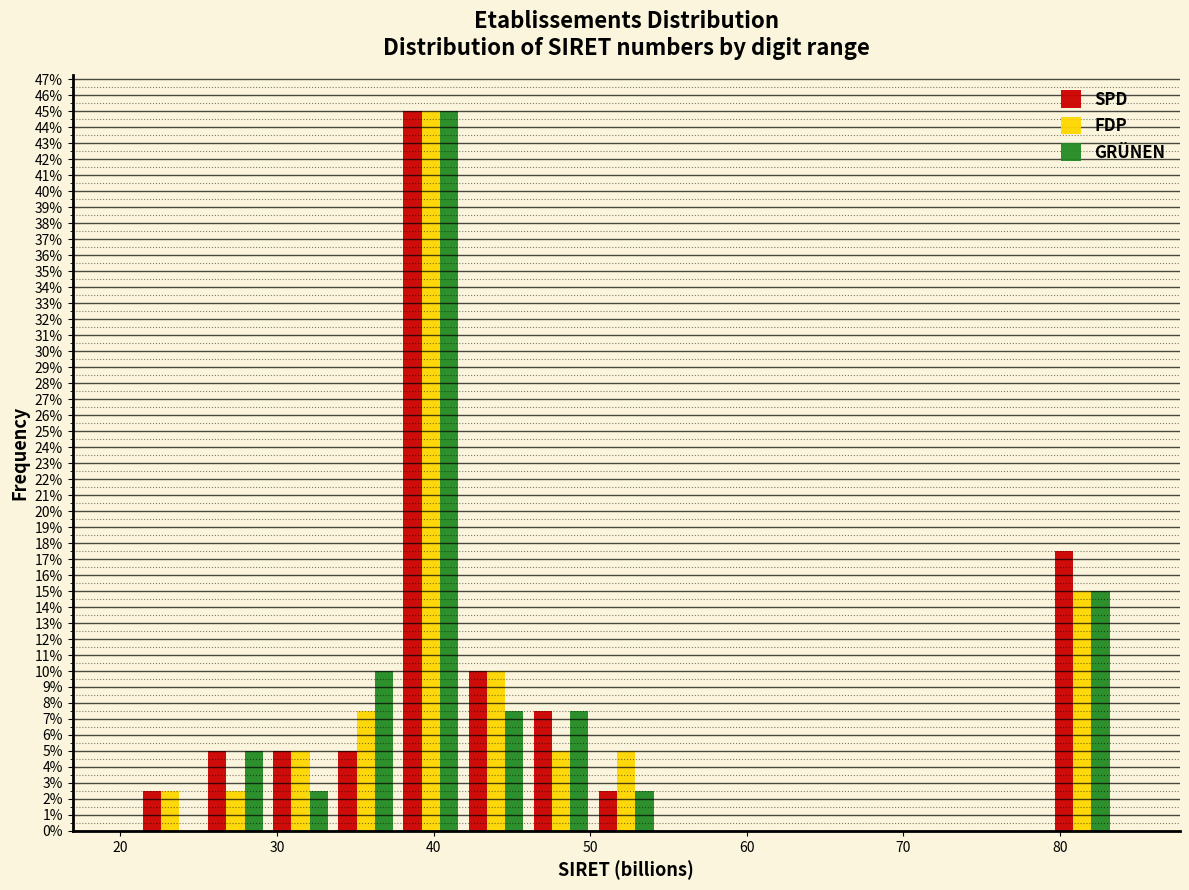

Reading left to right, list every range on the x-axis with the height of the bar of each series over it. Neither the bar edges nor the heights are printed on the chart, so give them approximately, as read against the axes.

21 to 25: SPD=2.5	FDP=2.5	GRÜNEN=0
25 to 29: SPD=5.0	FDP=2.5	GRÜNEN=5.0
29 to 34: SPD=5.0	FDP=5.0	GRÜNEN=2.5
34 to 38: SPD=5.0	FDP=7.5	GRÜNEN=10.0
38 to 42: SPD=45.0	FDP=45.0	GRÜNEN=45.0
42 to 46: SPD=10.0	FDP=10.0	GRÜNEN=7.5
46 to 50: SPD=7.5	FDP=5.0	GRÜNEN=7.5
50 to 54: SPD=2.5	FDP=5.0	GRÜNEN=2.5
54 to 59: SPD=0	FDP=0	GRÜNEN=0
59 to 63: SPD=0	FDP=0	GRÜNEN=0
63 to 67: SPD=0	FDP=0	GRÜNEN=0
67 to 71: SPD=0	FDP=0	GRÜNEN=0
71 to 75: SPD=0	FDP=0	GRÜNEN=0
75 to 79: SPD=0	FDP=0	GRÜNEN=0
79 to 84: SPD=17.5	FDP=15.0	GRÜNEN=15.0